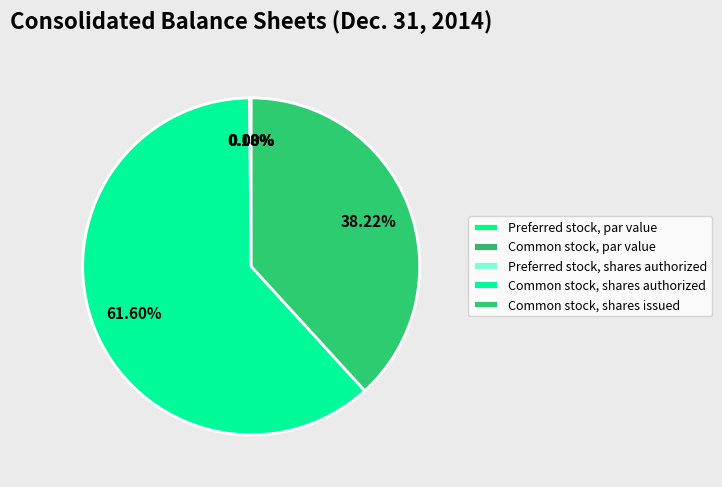

To the nearest percent, what portion does Common stock, shares authorized represent?

62%